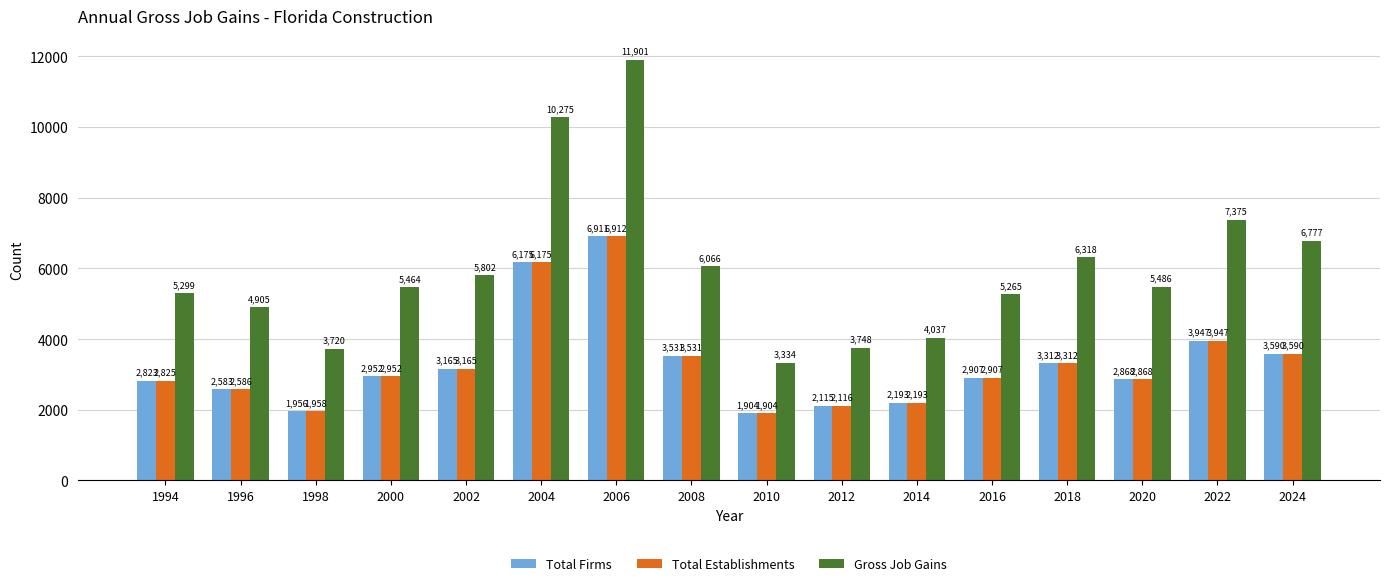

What is the difference between the second highest and minimum values in the Gross Job Gains series?

6941